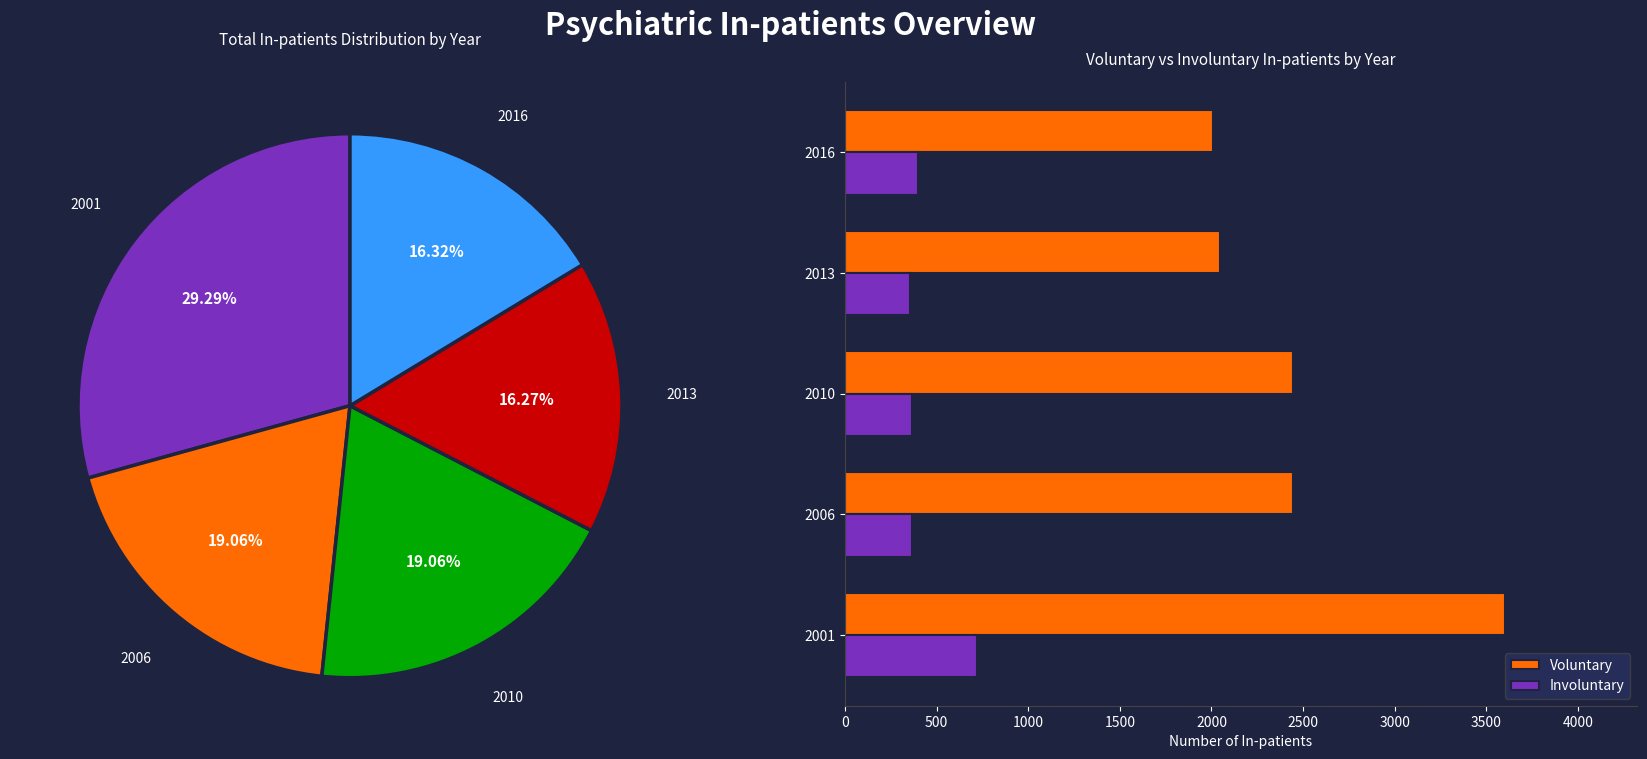

At which label is Involuntary closest to 536?

2016